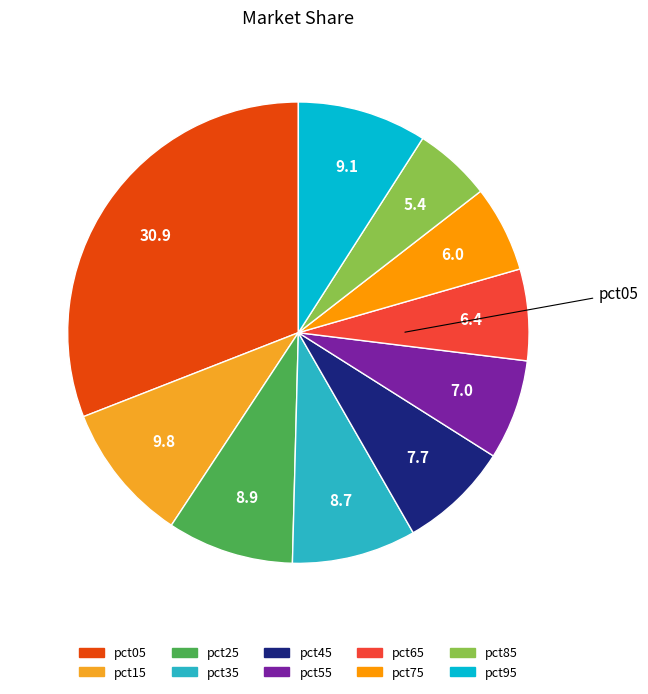

How many slices are in this pie chart?

10